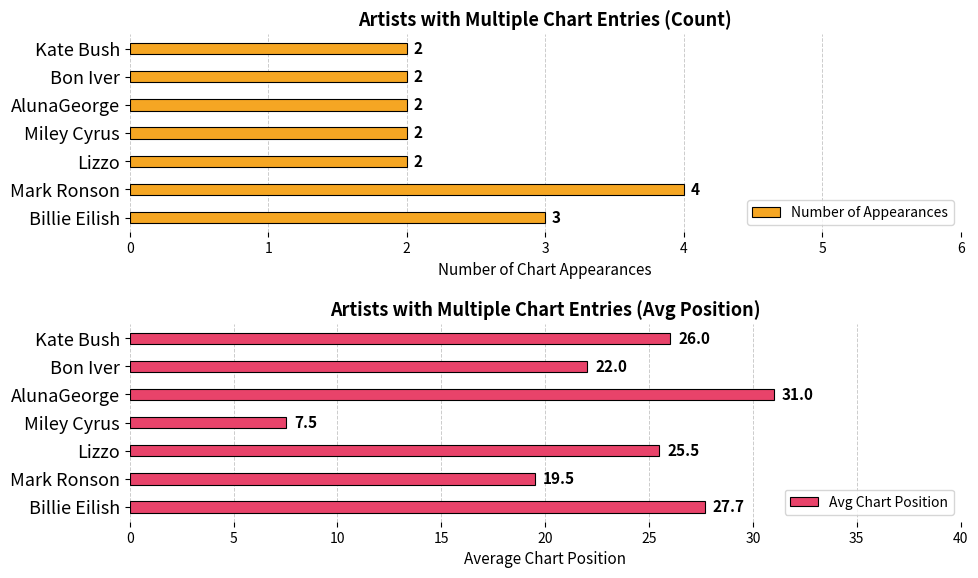

What are all the series names shown in the legend?

Number of Appearances, Avg Chart Position